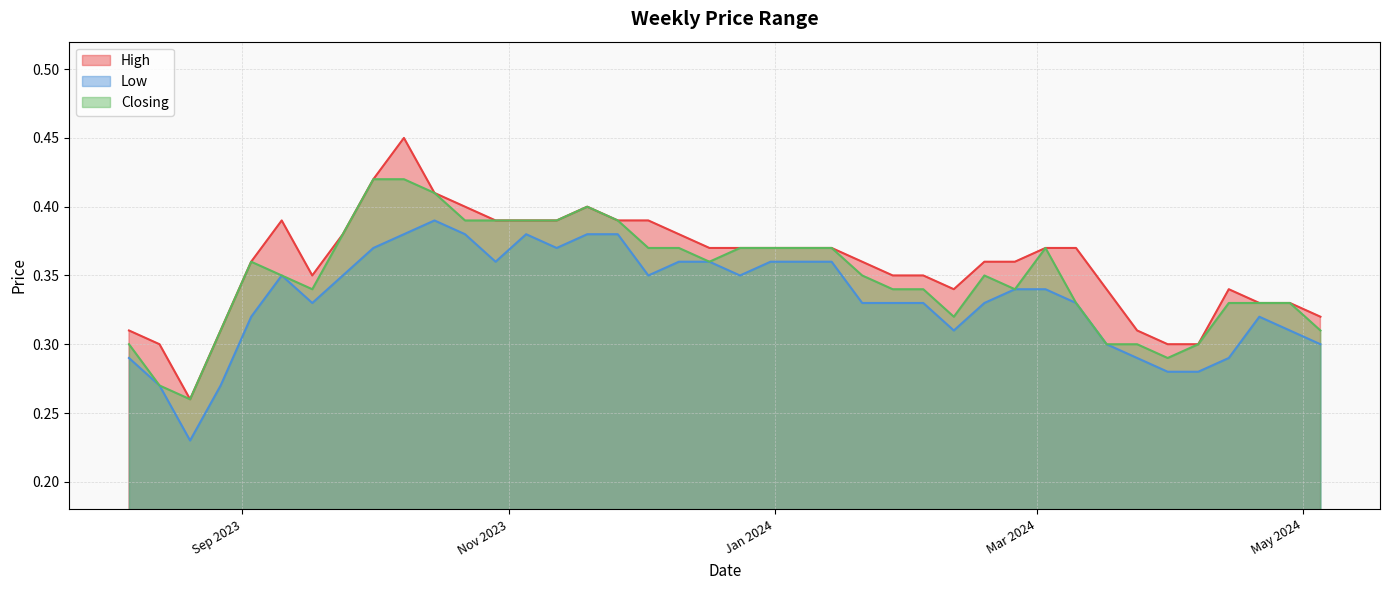

Between 07/04/2024 and 03/03/2024, which series saw the biggest shift?

High